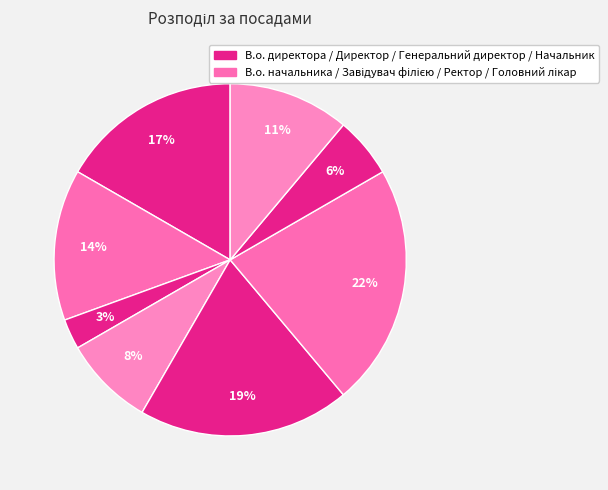

Count the number of slices in the pie.

8